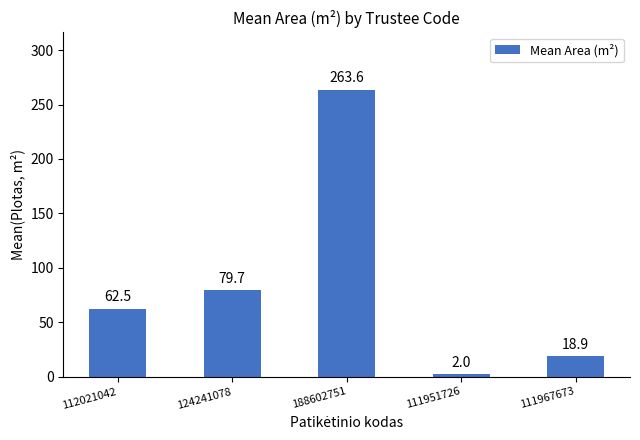

Count the number of data series in this chart.

1